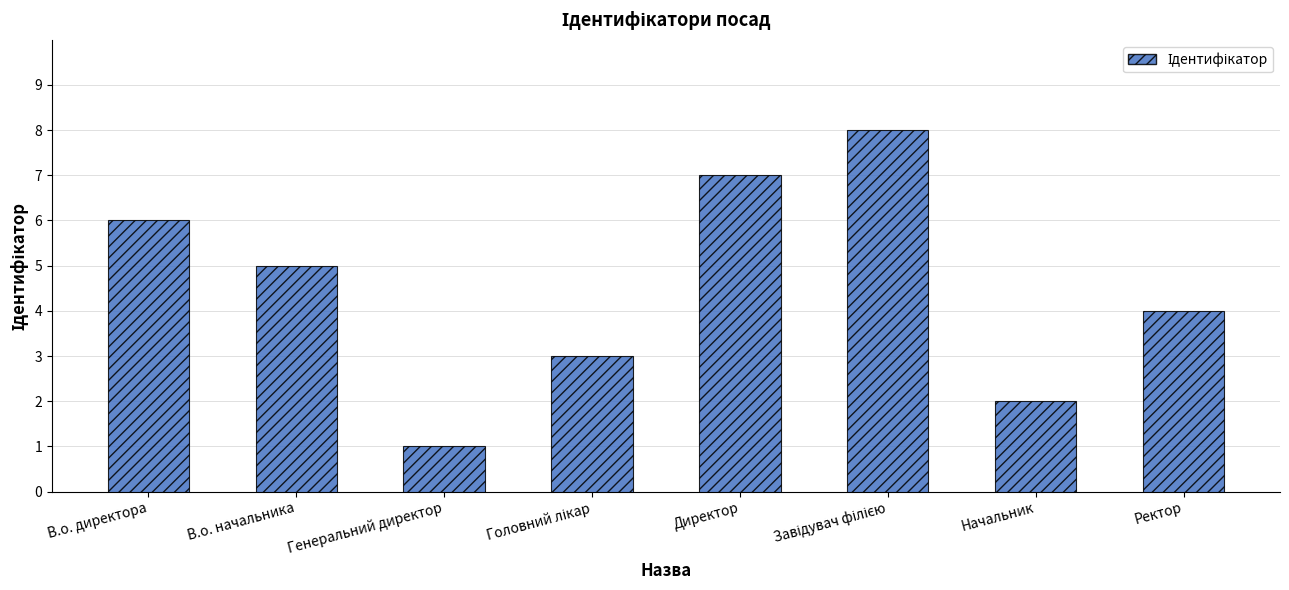

Is it true that the value at В.о. директора is 6?

True